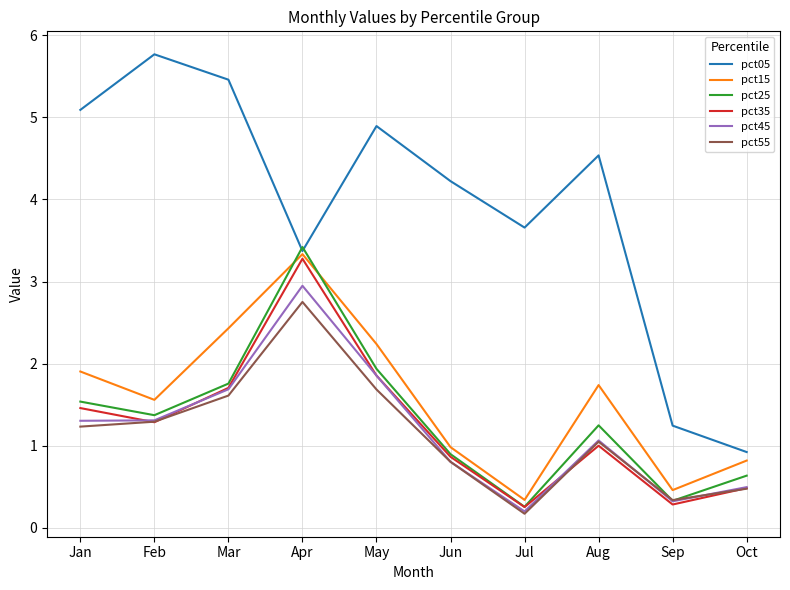

At how many categories does at least one series exceed 0?

10